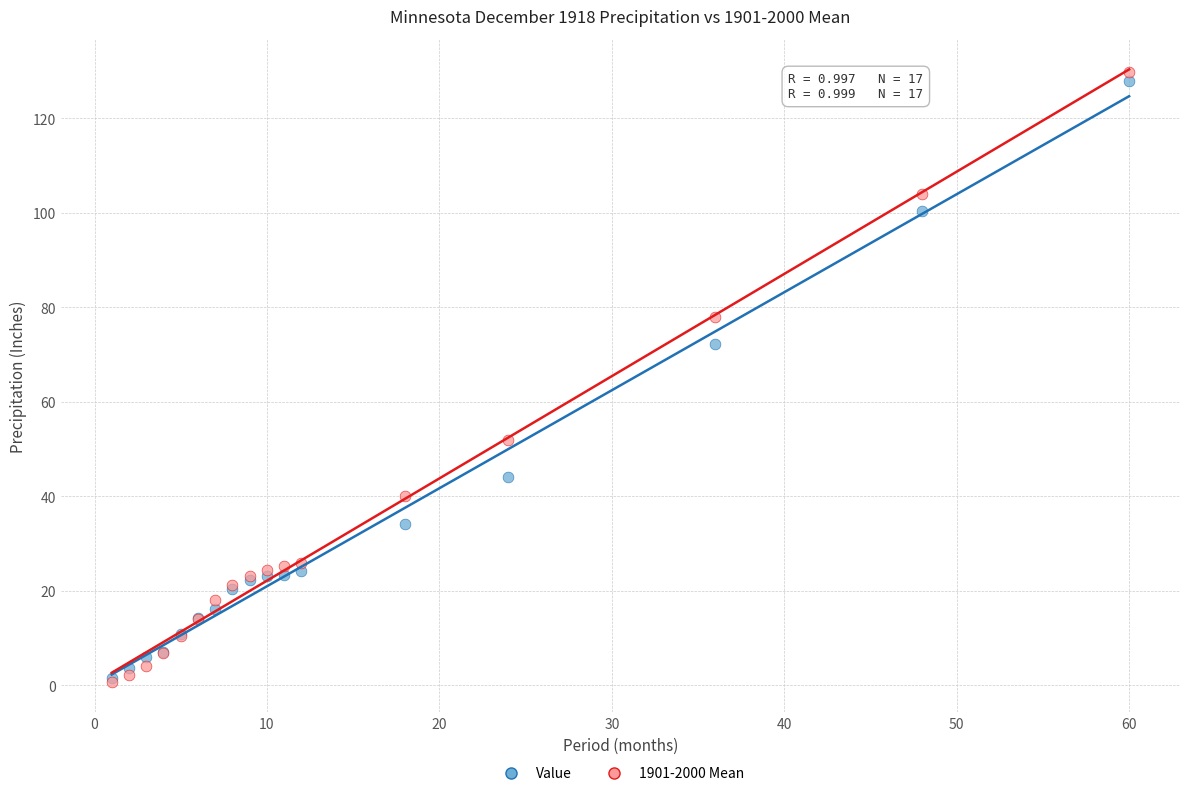

Which series has the largest Y range (max minus min)?

1901-2000 Mean